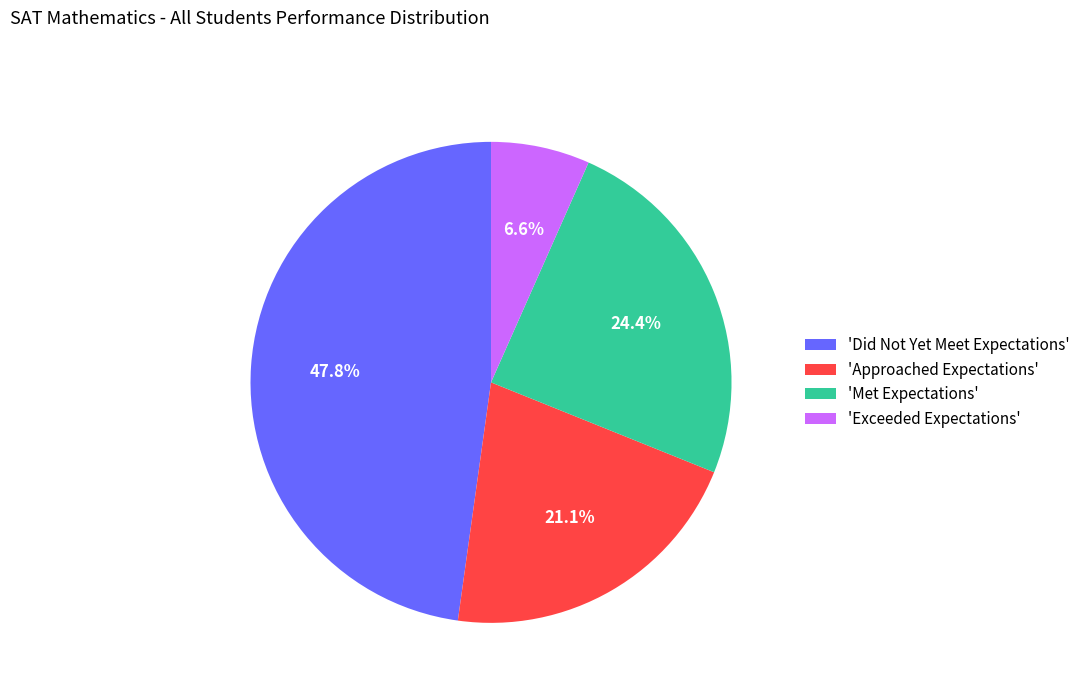

What percentage is NOT represented by 'Did Not Yet Meet Expectations'?

52.2%